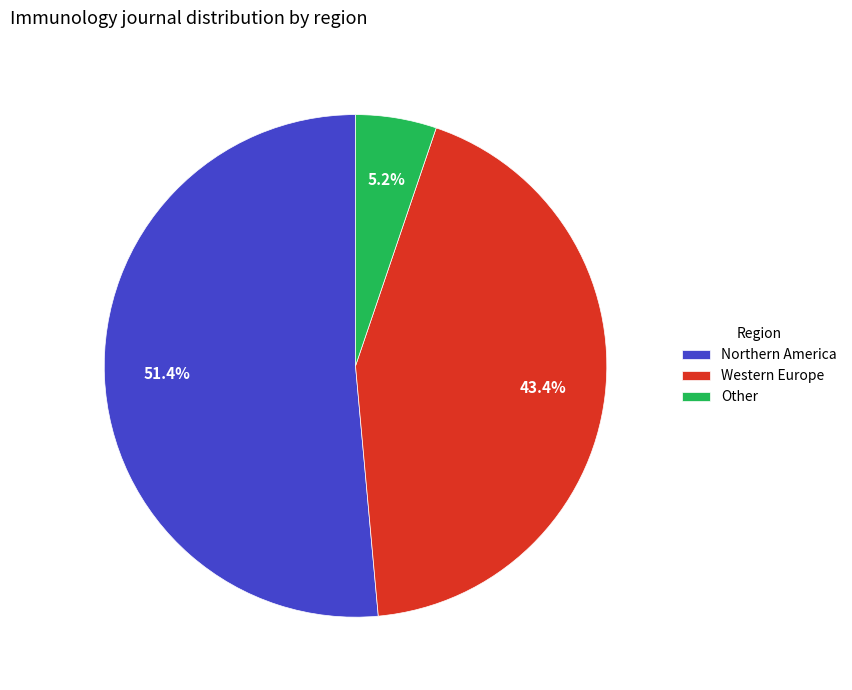

To the nearest percent, what portion does Northern America represent?

51%